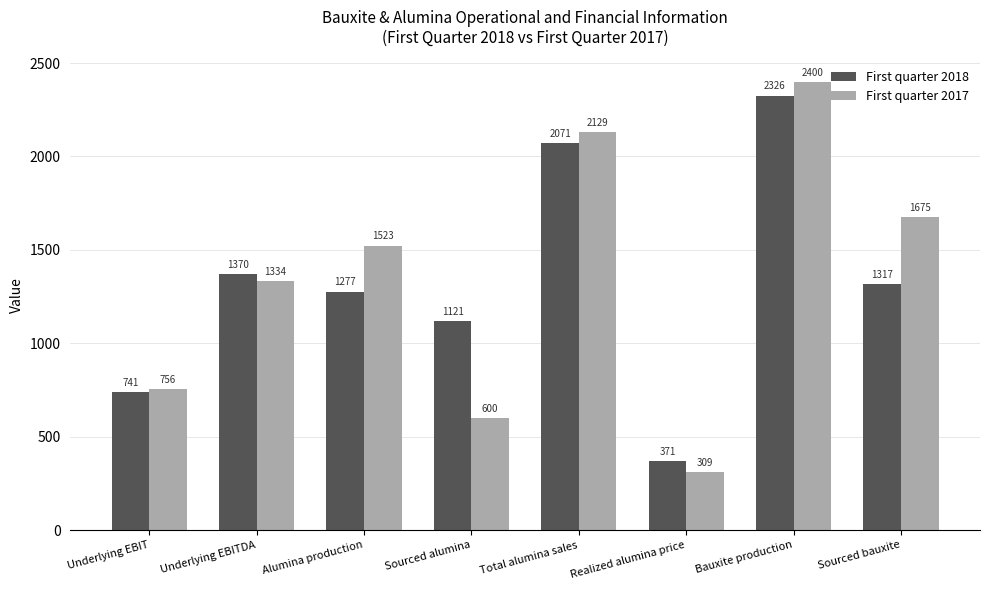

What is the value of the First quarter 2018 bar at the 1st from the left?

740.8